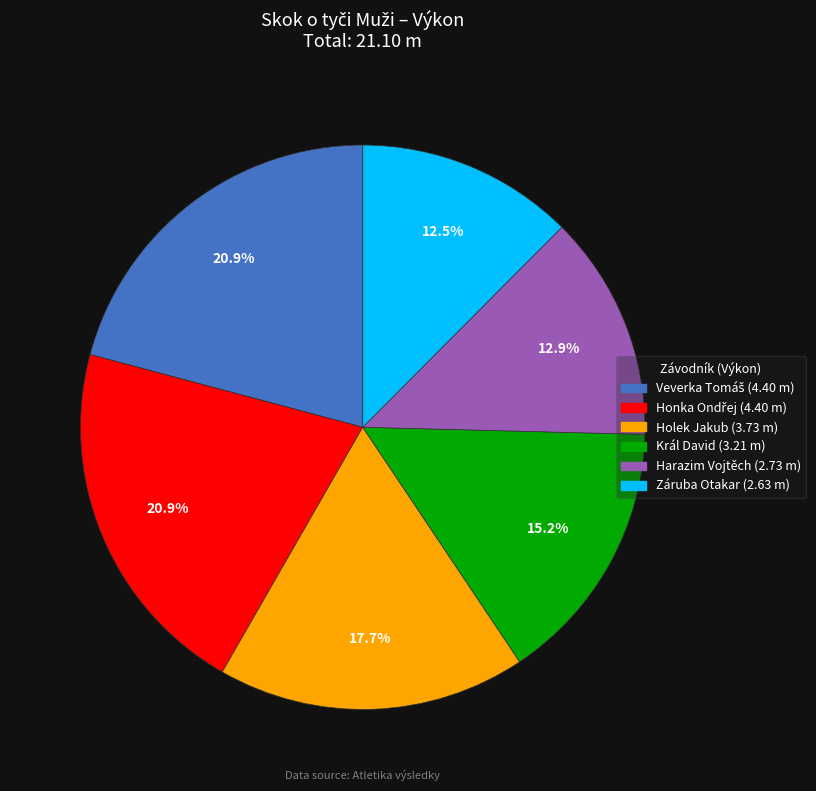

Combined, do Harazim Vojtěch and Král David account for over 50%?

No